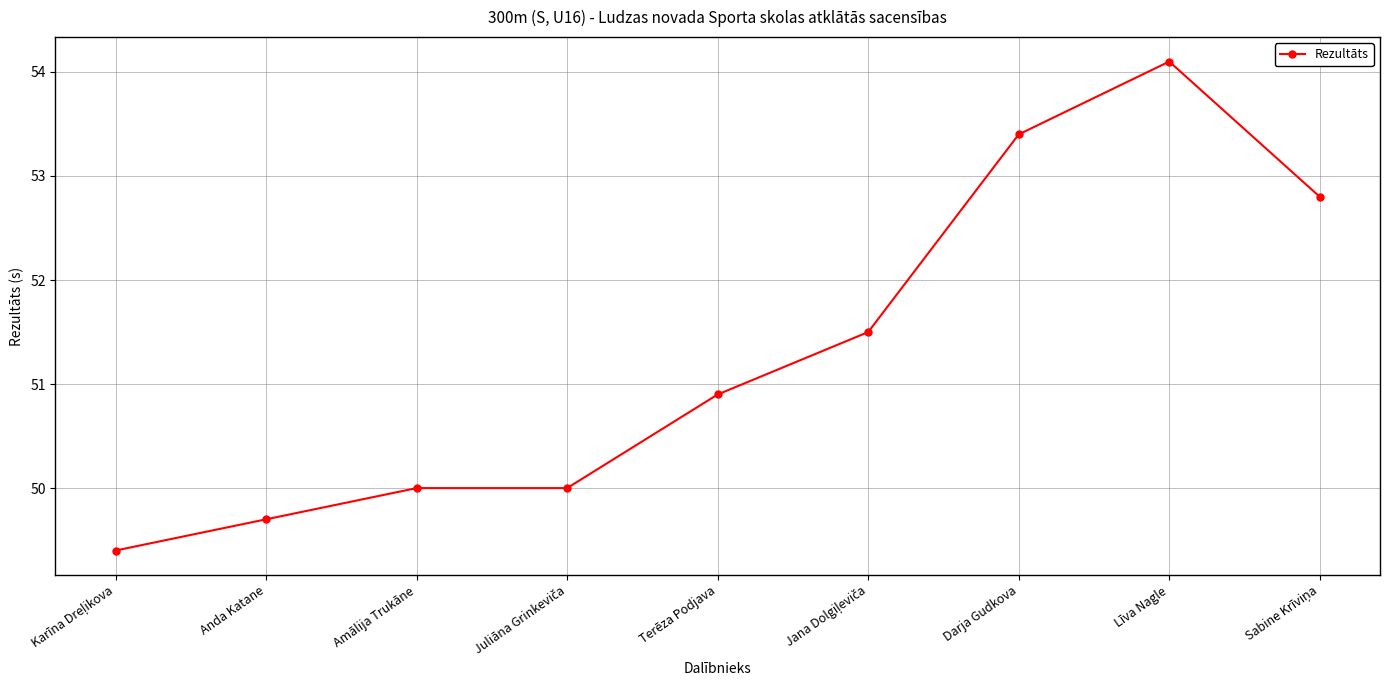

Count the number of categories in the chart.

9